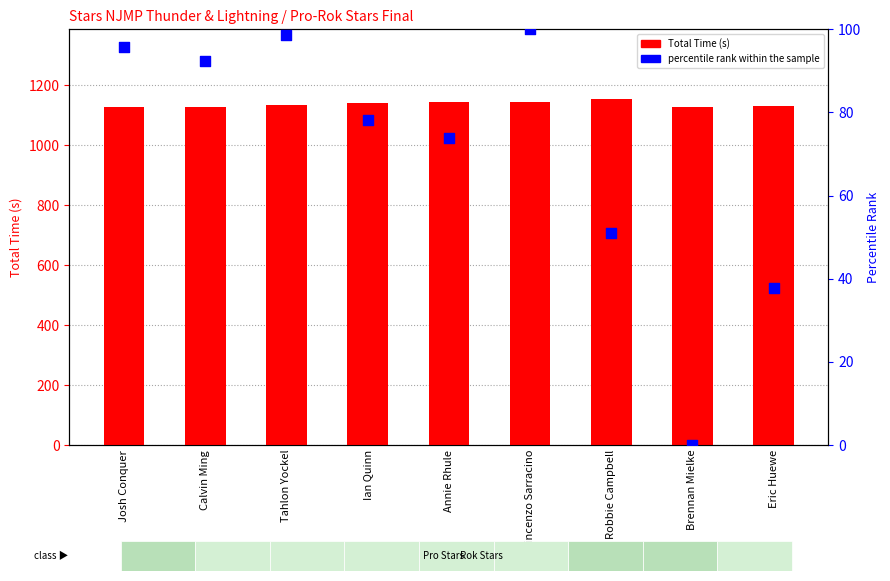

What are all the series names shown in the legend?

Total Time (s), percentile rank within the sample